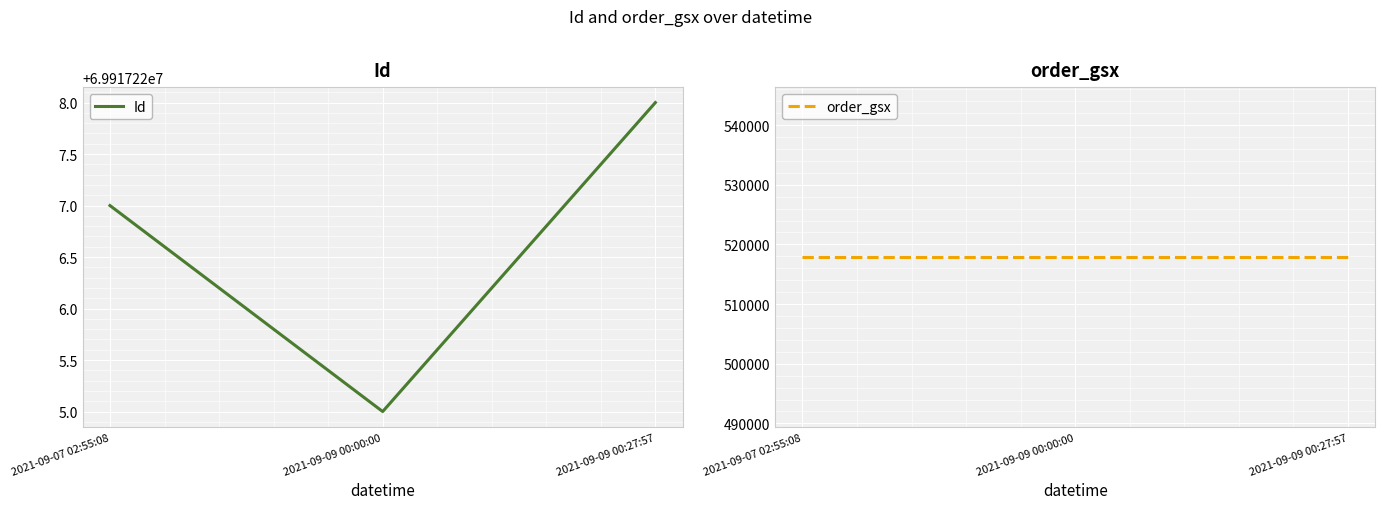

What is the lowest value of the order_gsx series?

517882